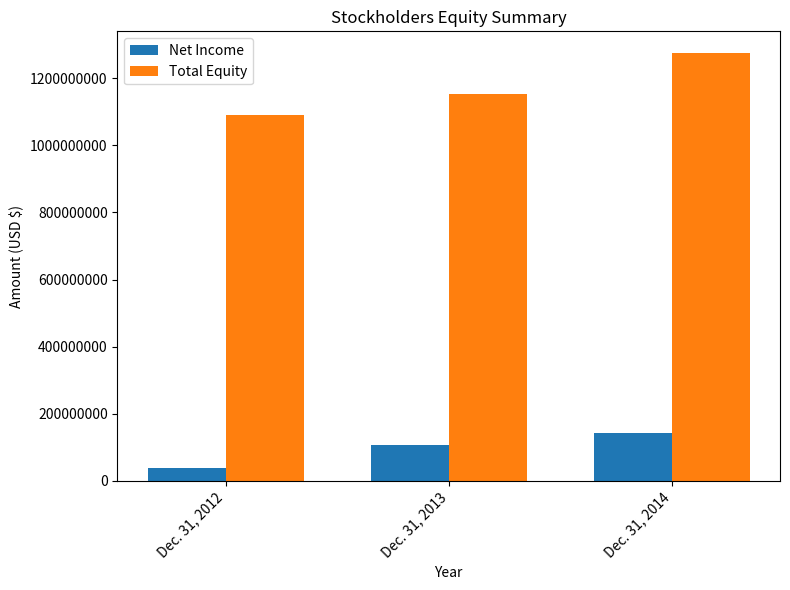

Which series has the largest range (max minus min)?

Total Equity